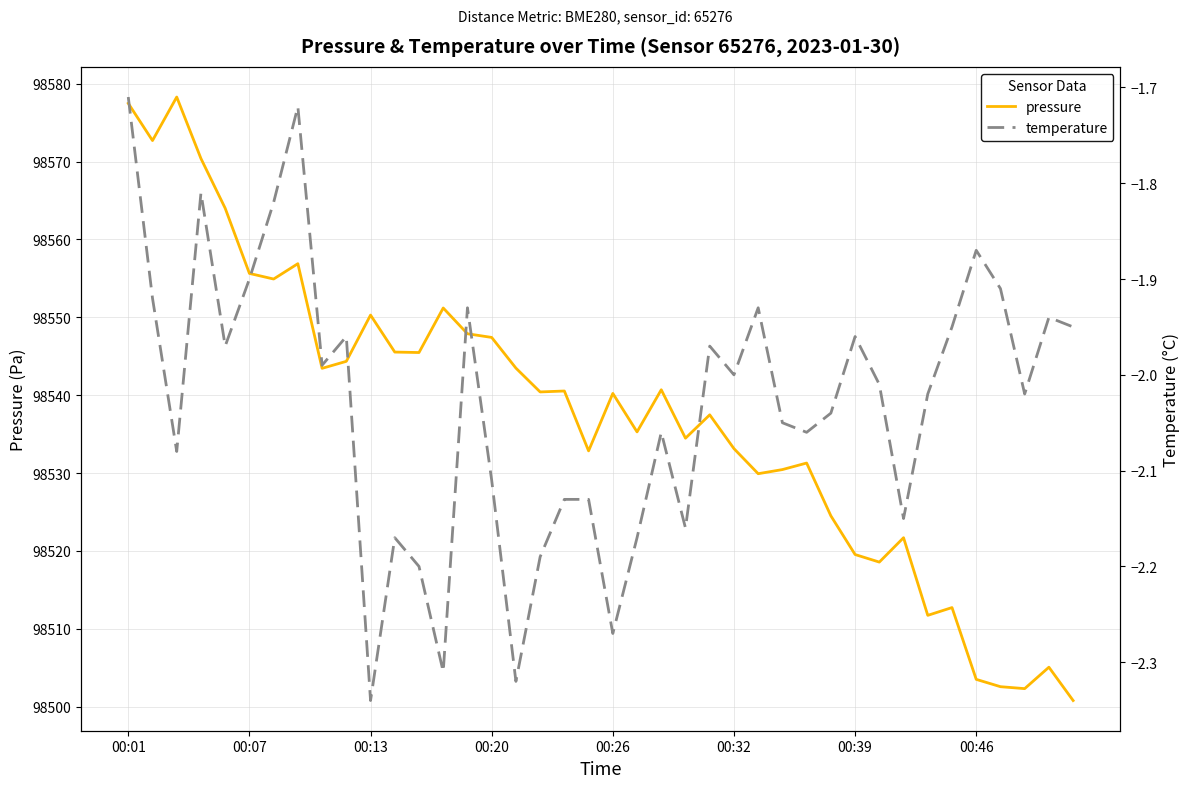

Is the value of temperature at 16 greater than the value of pressure at 23?

No